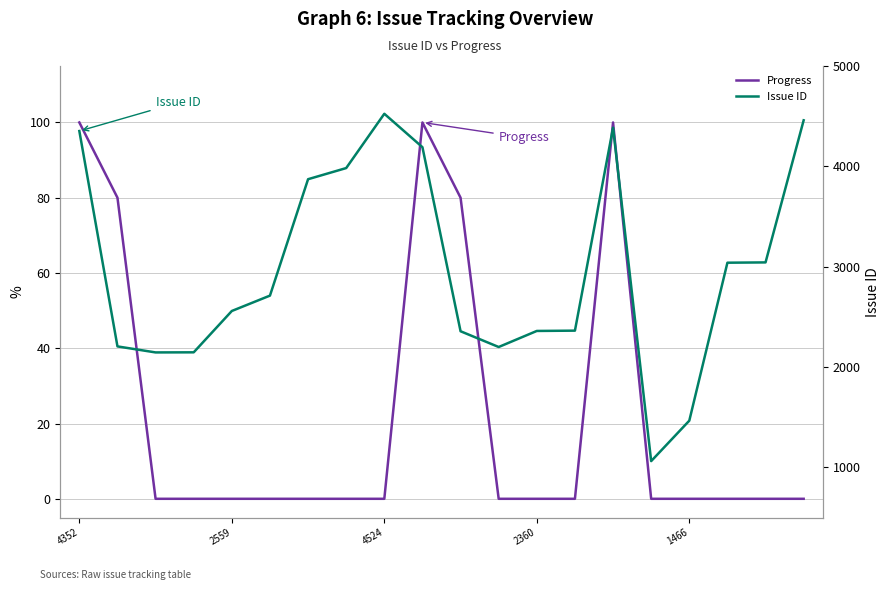

Which series changed the most between 4524 and 12?

Issue ID